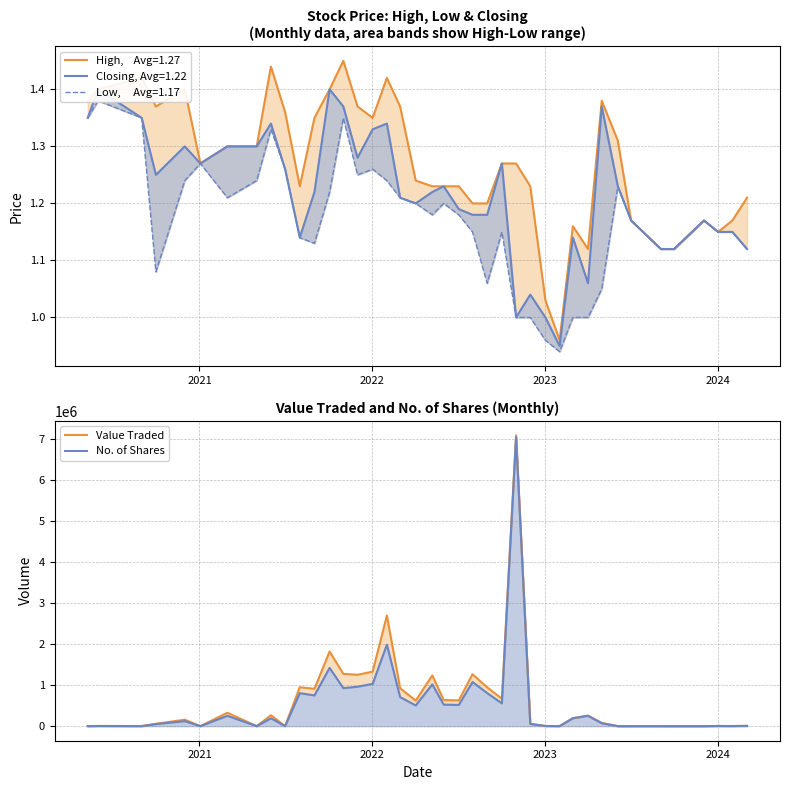

What is the maximum value for No. of Shares?

7034668